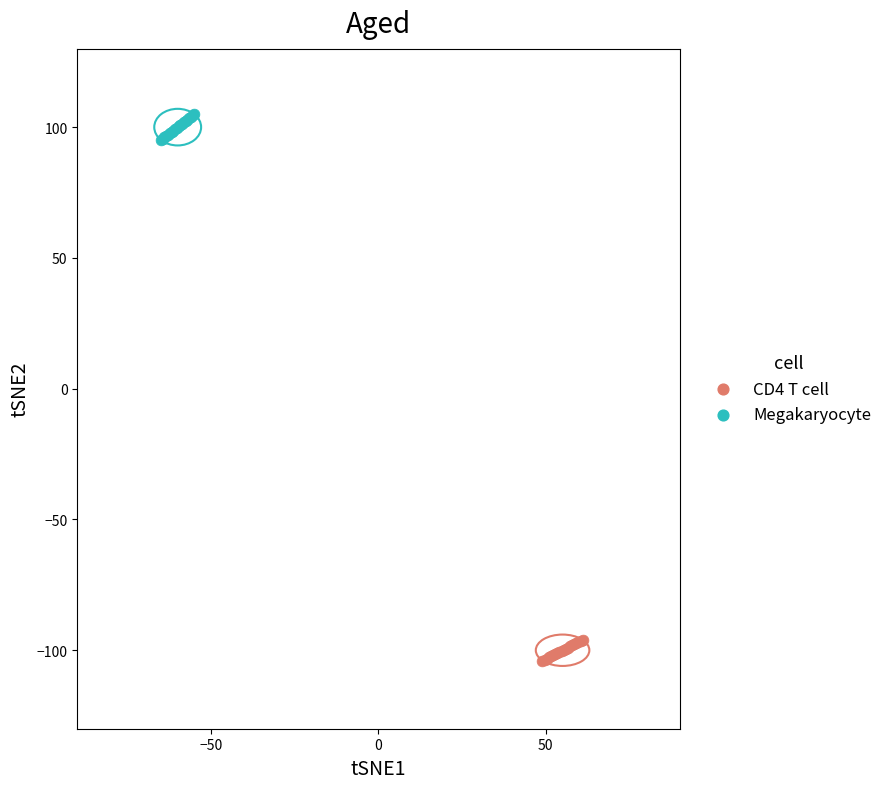

Which series contains the highest Y value?

Megakaryocyte